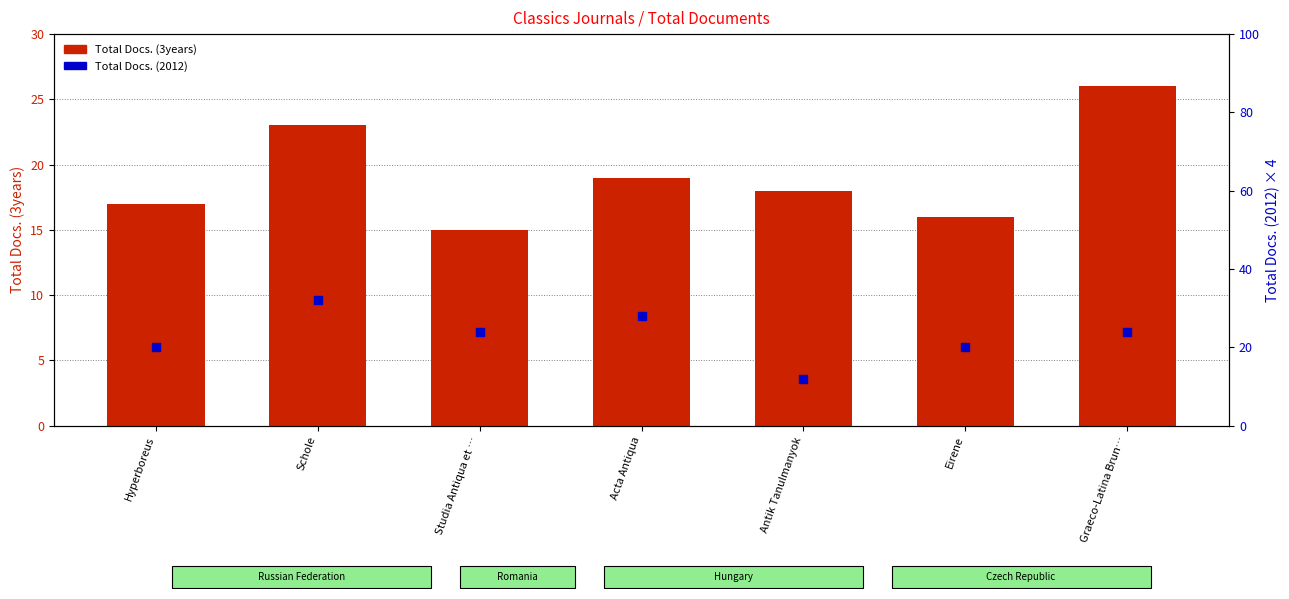

Which series has the largest total across all categories?

Total Docs. (2012) scaled